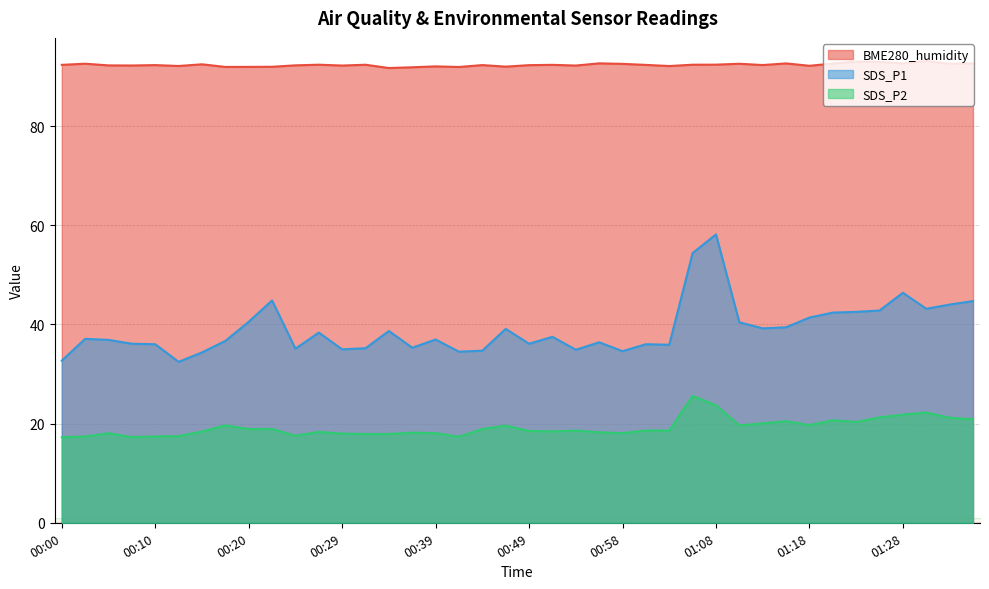

At which category is the sum across all series the highest?

01:08